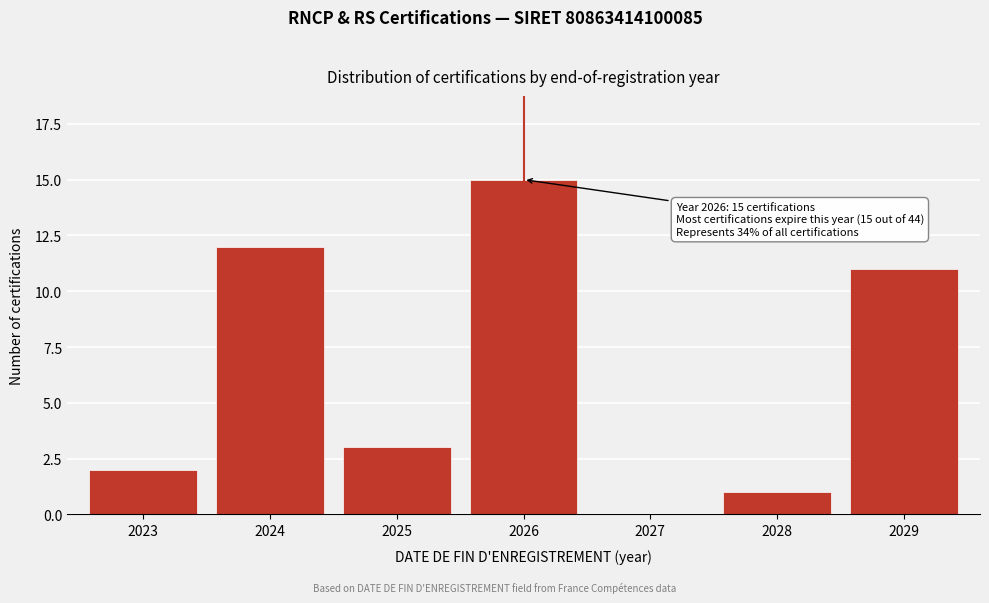

Reading left to right, extract all data points from this chart.

2023=2	2024=12	2025=3	2026=15	2027=0	2028=1	2029=11